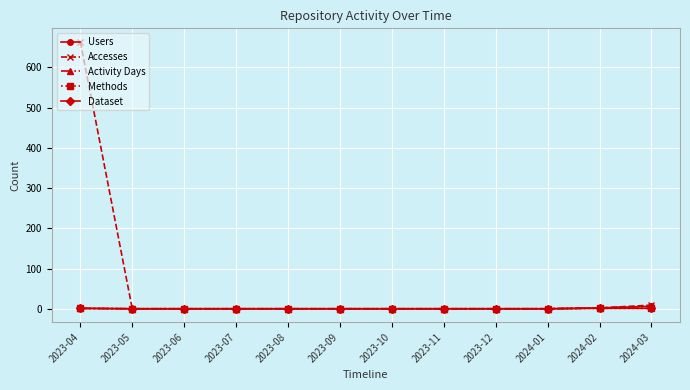

Is this an area chart (filled region under the line)?

No